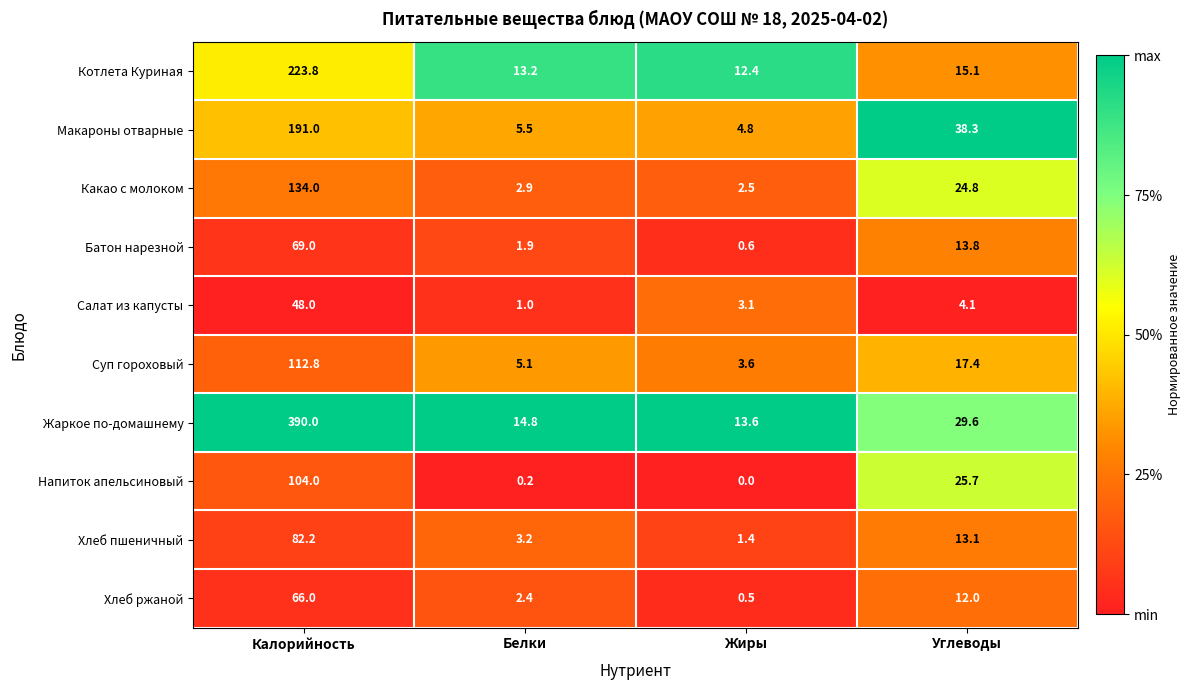

What is the greatest value displayed?

390.0